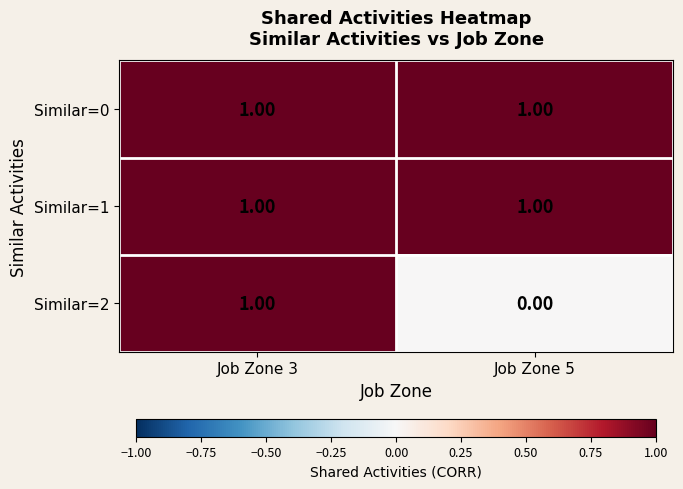

Which series has the widest spread of values?

Similar=2